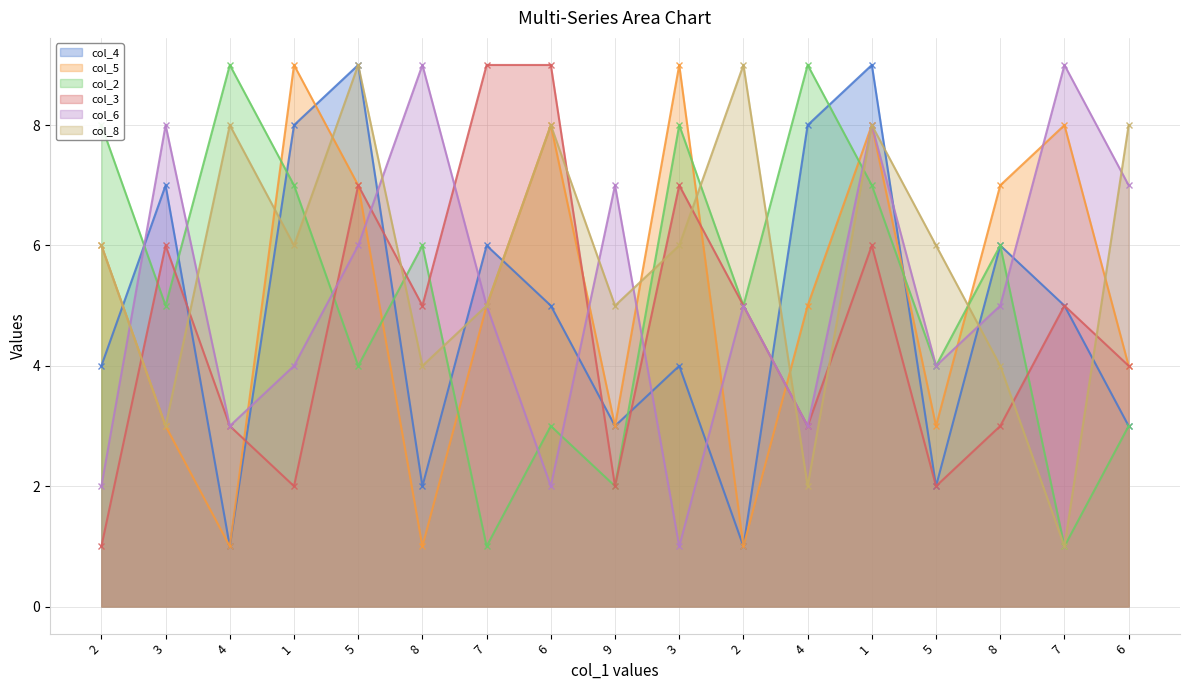

Which series changed the most between 3 and 7?

col_5